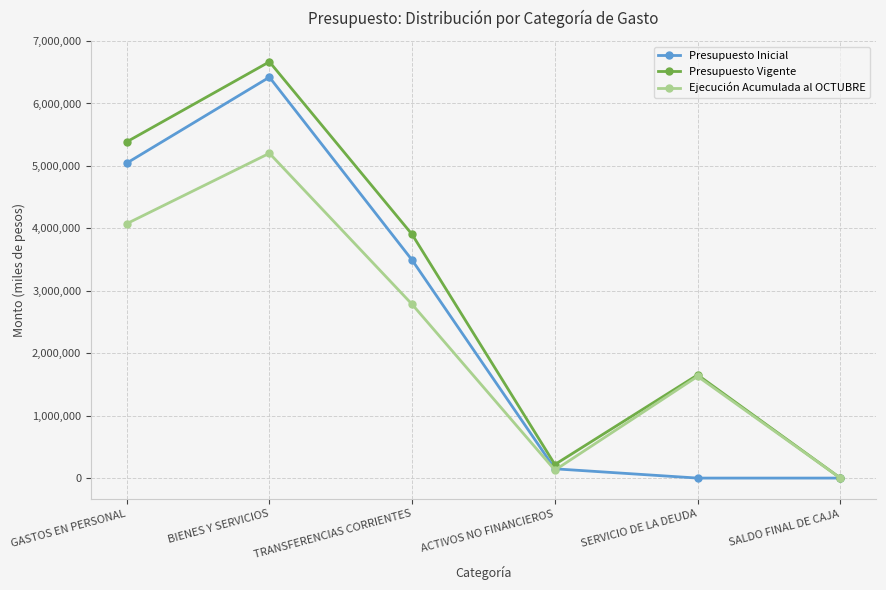

At which category is the sum across all series the highest?

BIENES Y SERVICIOS